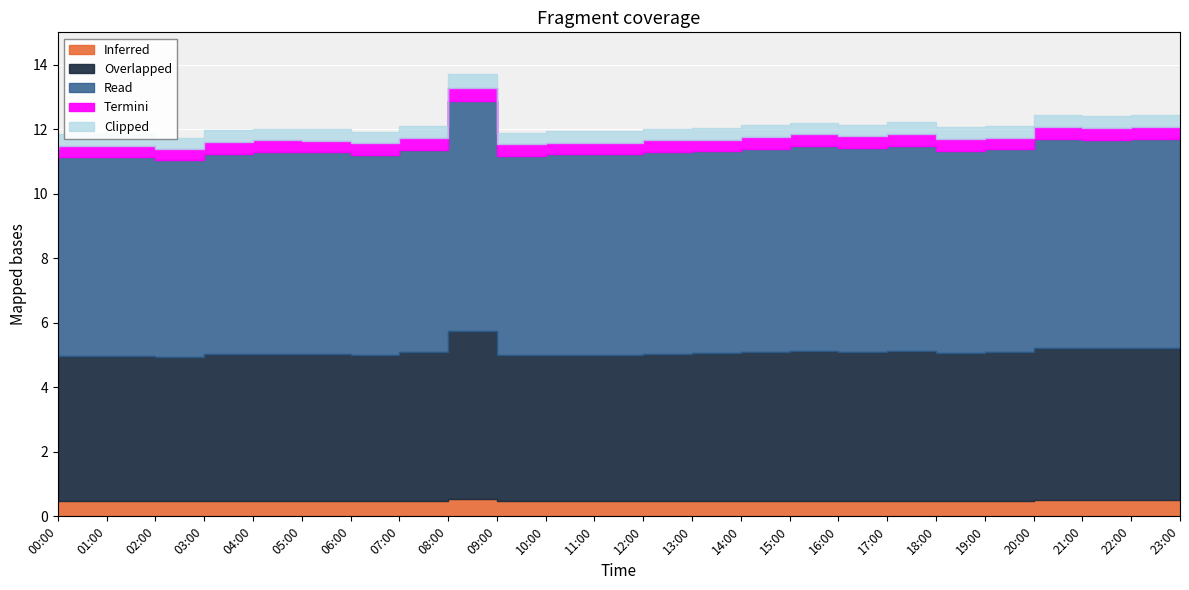

What is the average value?

12.1